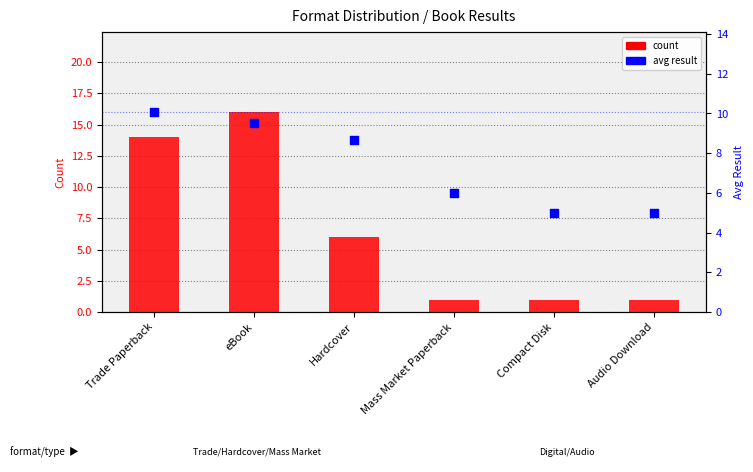

What is the total value across all series at Trade Paperback?

24.1